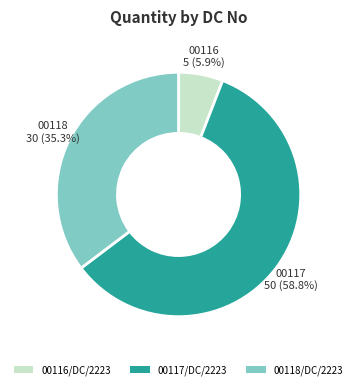

What percentage is NOT represented by 00117/DC/2223?

41.2%